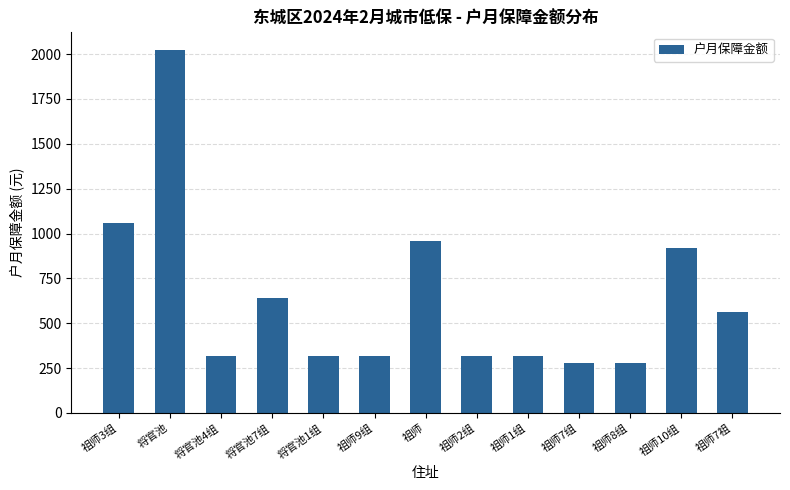

What is the label of the 12th bar from the left?

祖师10组